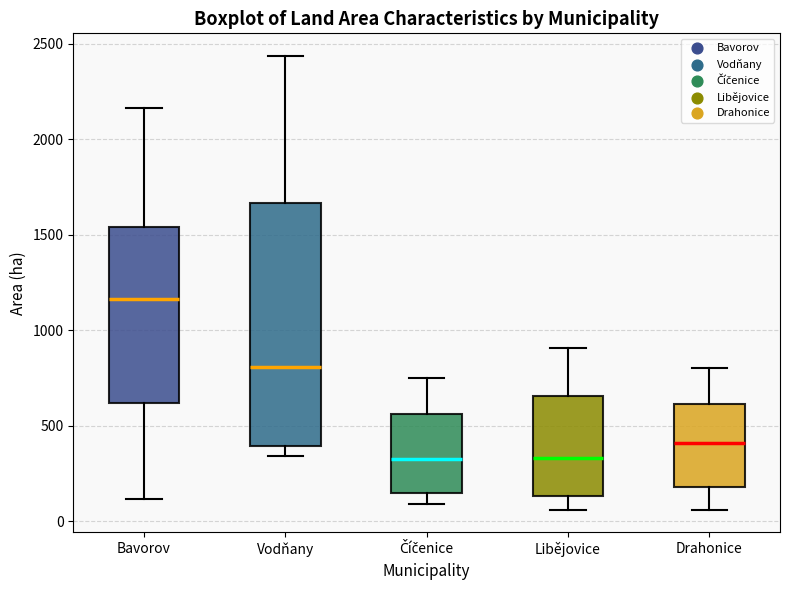

Reading left to right, transcribe this box plot: for each box, give where its median line is, the range the box spans, and where its two whiskers end, as read against the y-axis. The values are not printed on the chart, so give them approximately, as read against the axis.

Bavorov: median 1150, box 600 to 1550, whiskers 100 to 2150
Vodňany: median 800, box 400 to 1650, whiskers 350 to 2450
Číčenice: median 350, box 150 to 550, whiskers 100 to 750
Libějovice: median 350, box 150 to 650, whiskers 50 to 900
Drahonice: median 400, box 200 to 600, whiskers 50 to 800